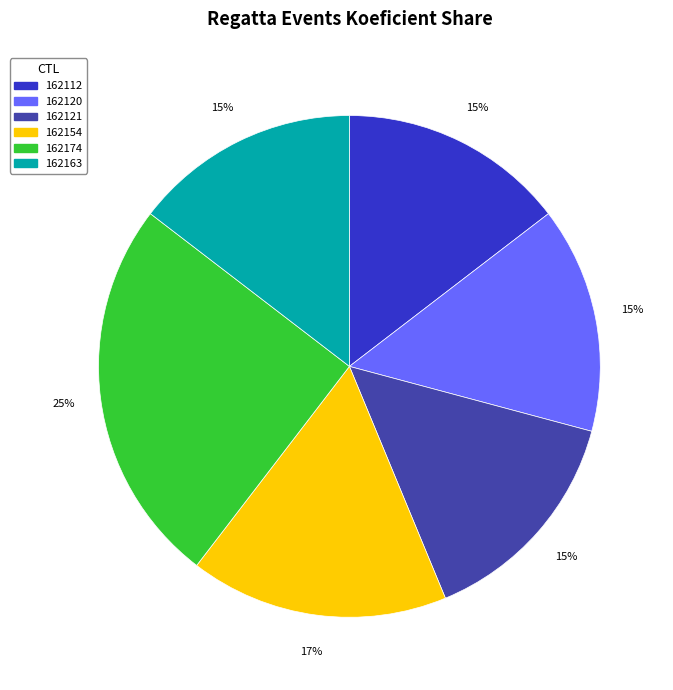

Which category has the biggest portion of the pie?

162174